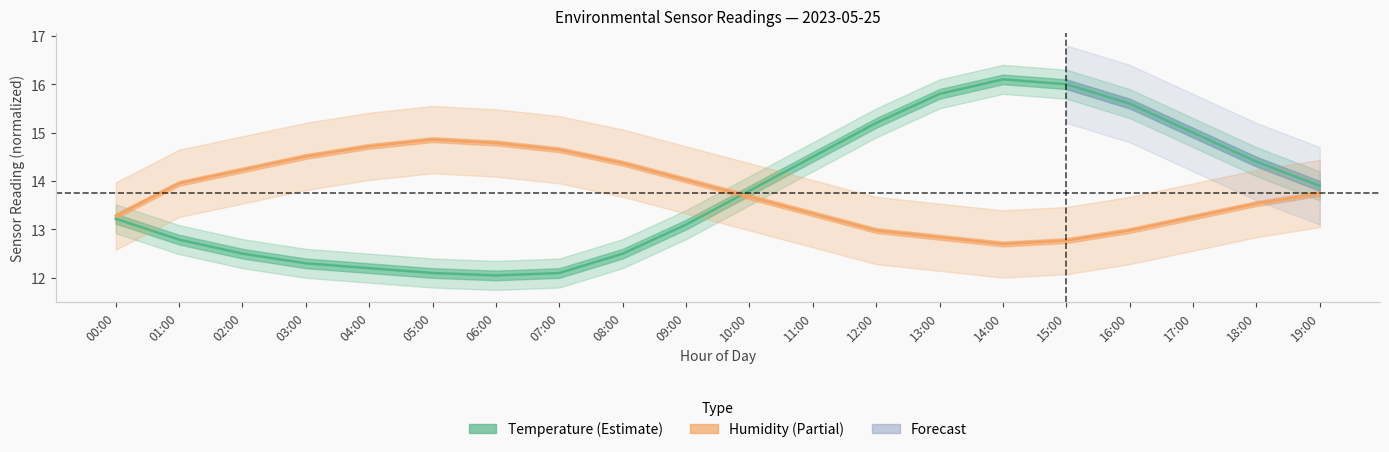

Which series has the largest total across all categories?

Temperature (°C)